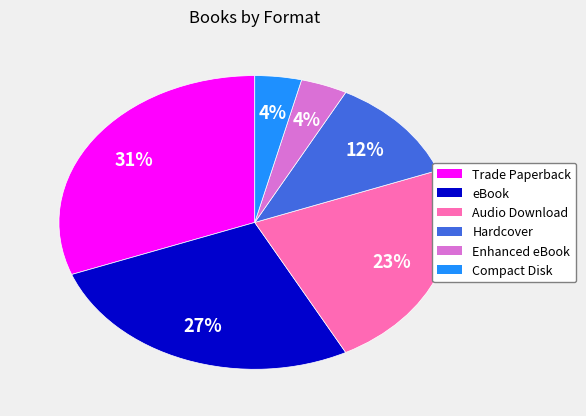

To the nearest percent, what is the average slice percentage?

17%